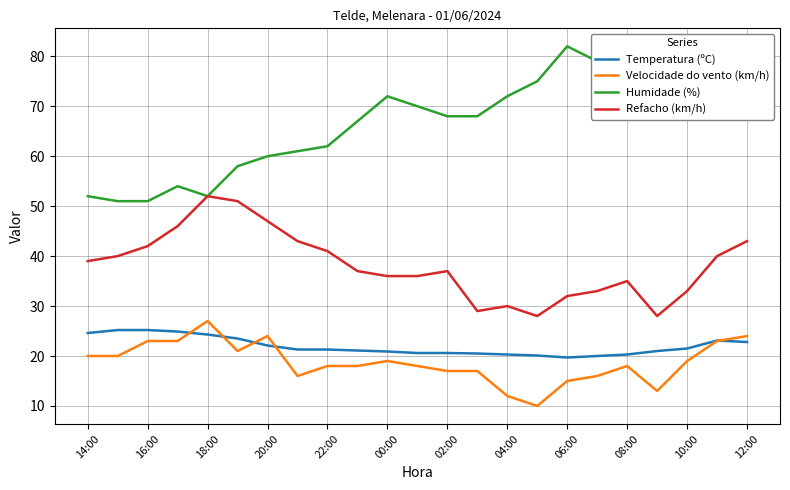

What is the highest value of the Temperatura (ºC) series?

25.2